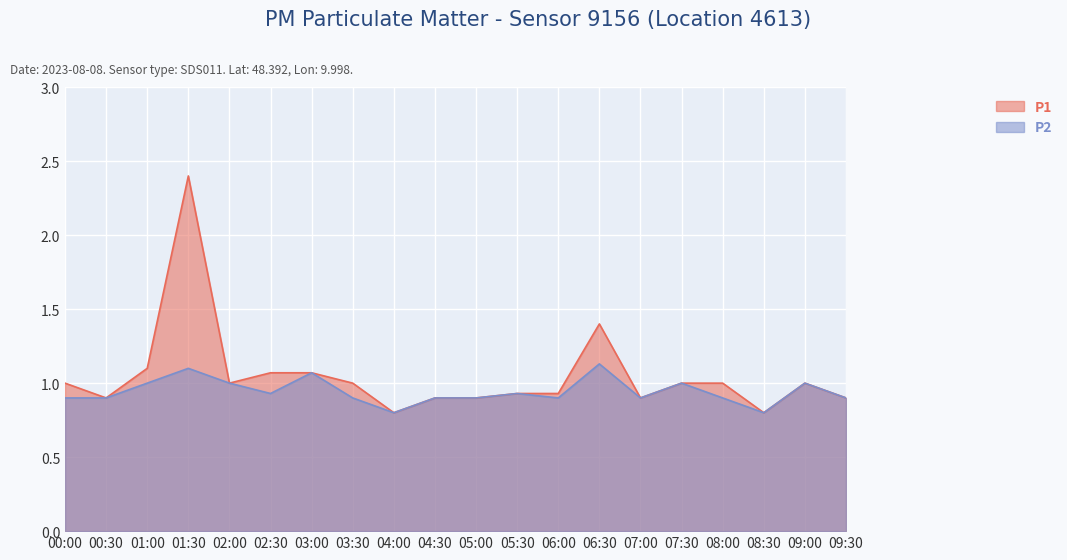

List the series in order of their overall mean, highest first.

P1, P2